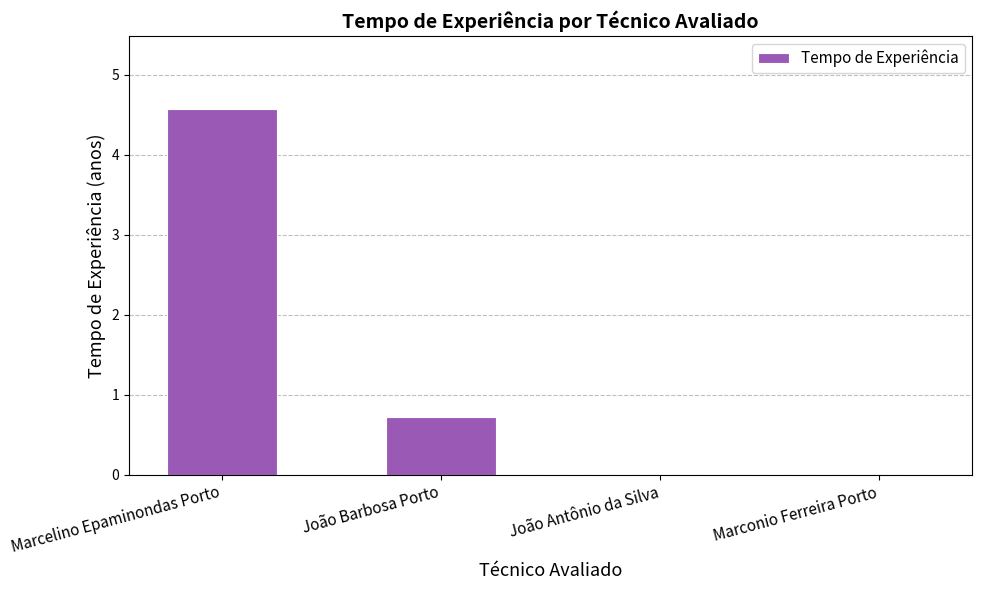

What is the change in value from Marcelino Epaminondas Porto to Marconio Ferreira Porto?

-4.6